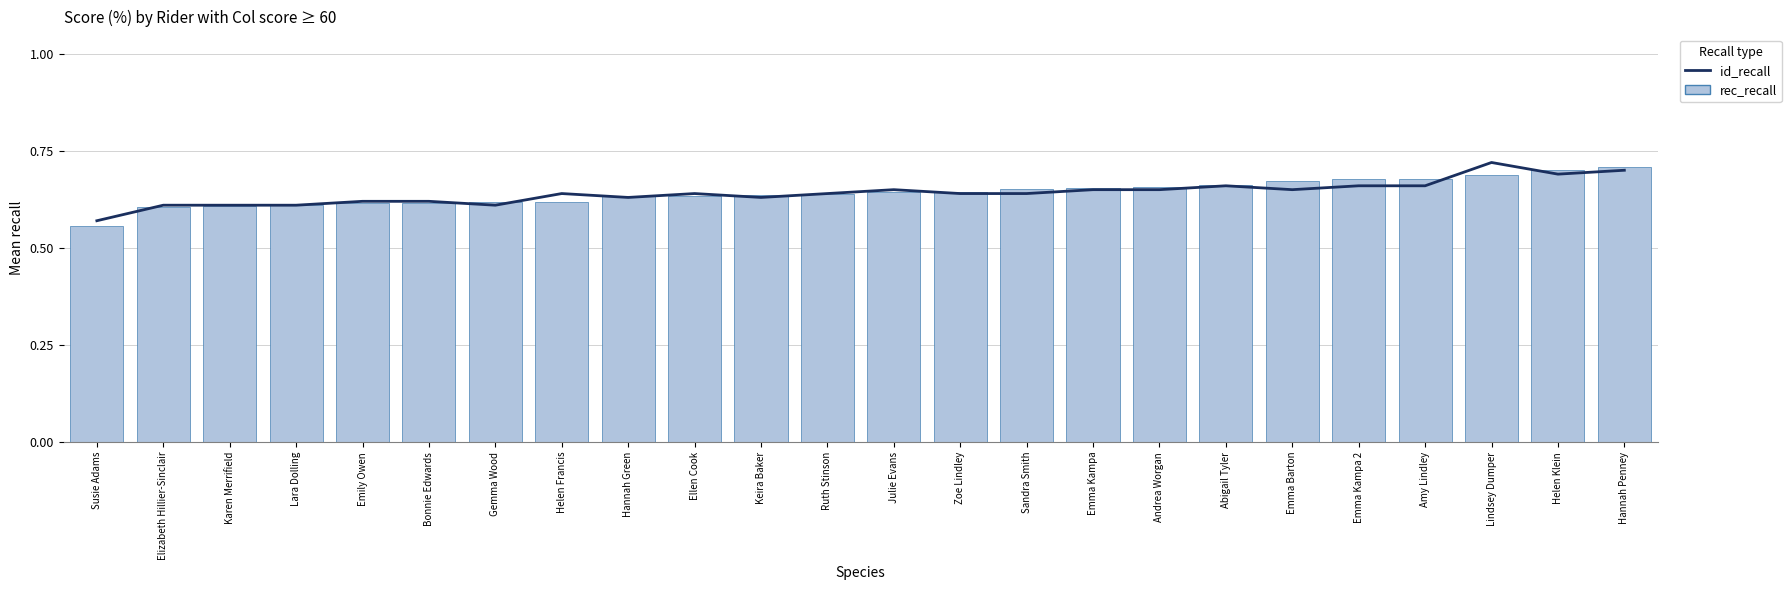

Which category has the lowest value across all series?

Susie Adams